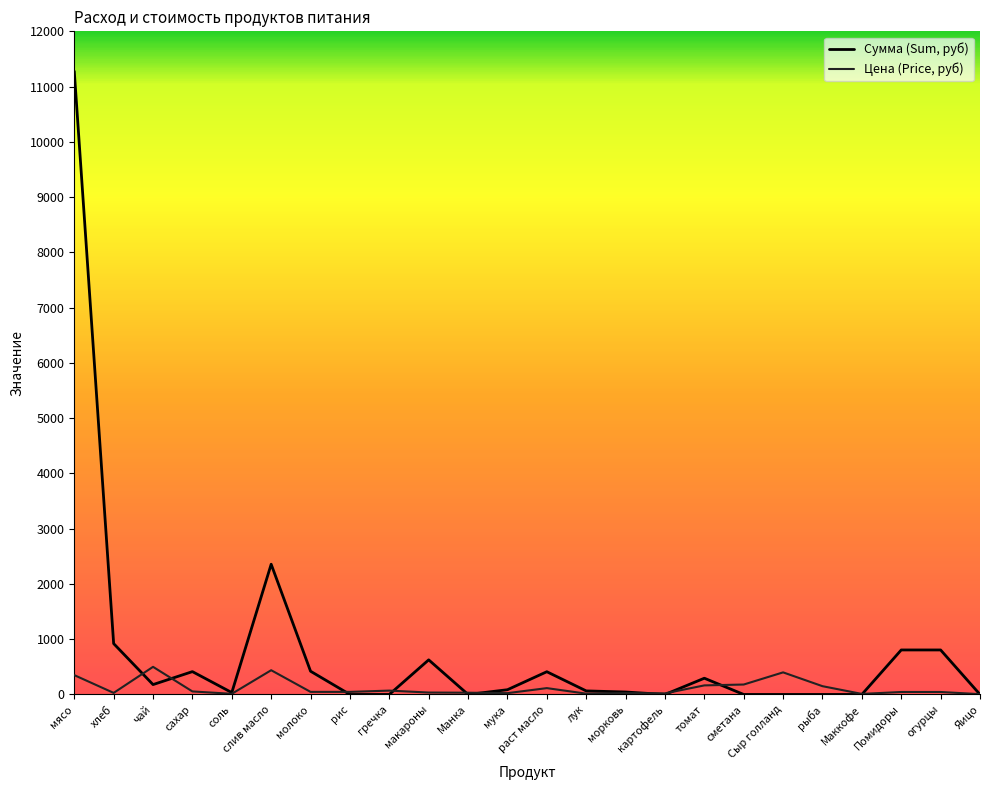

What is the maximum value shown in the chart?

11277.0